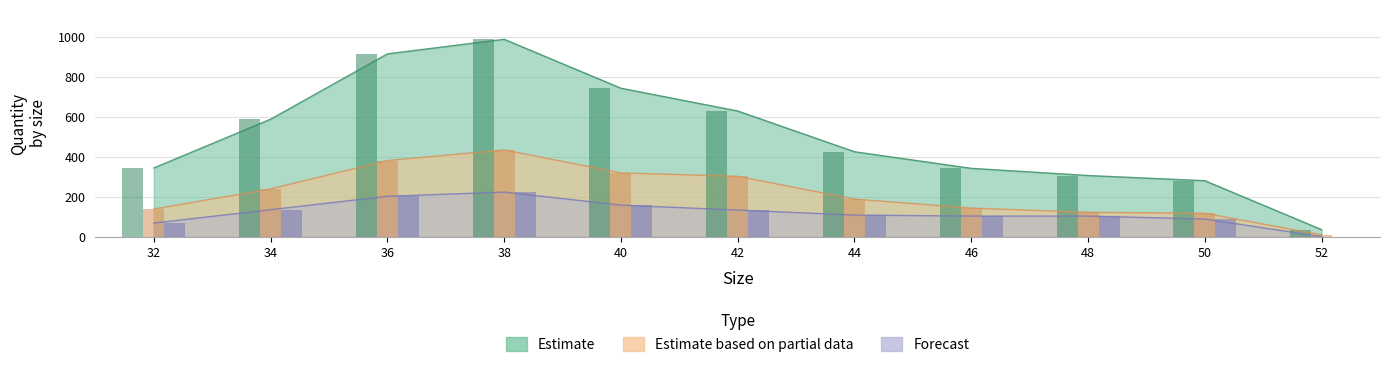

What is the value of the Estimate based on partial data bar at the 1st from the left?

138